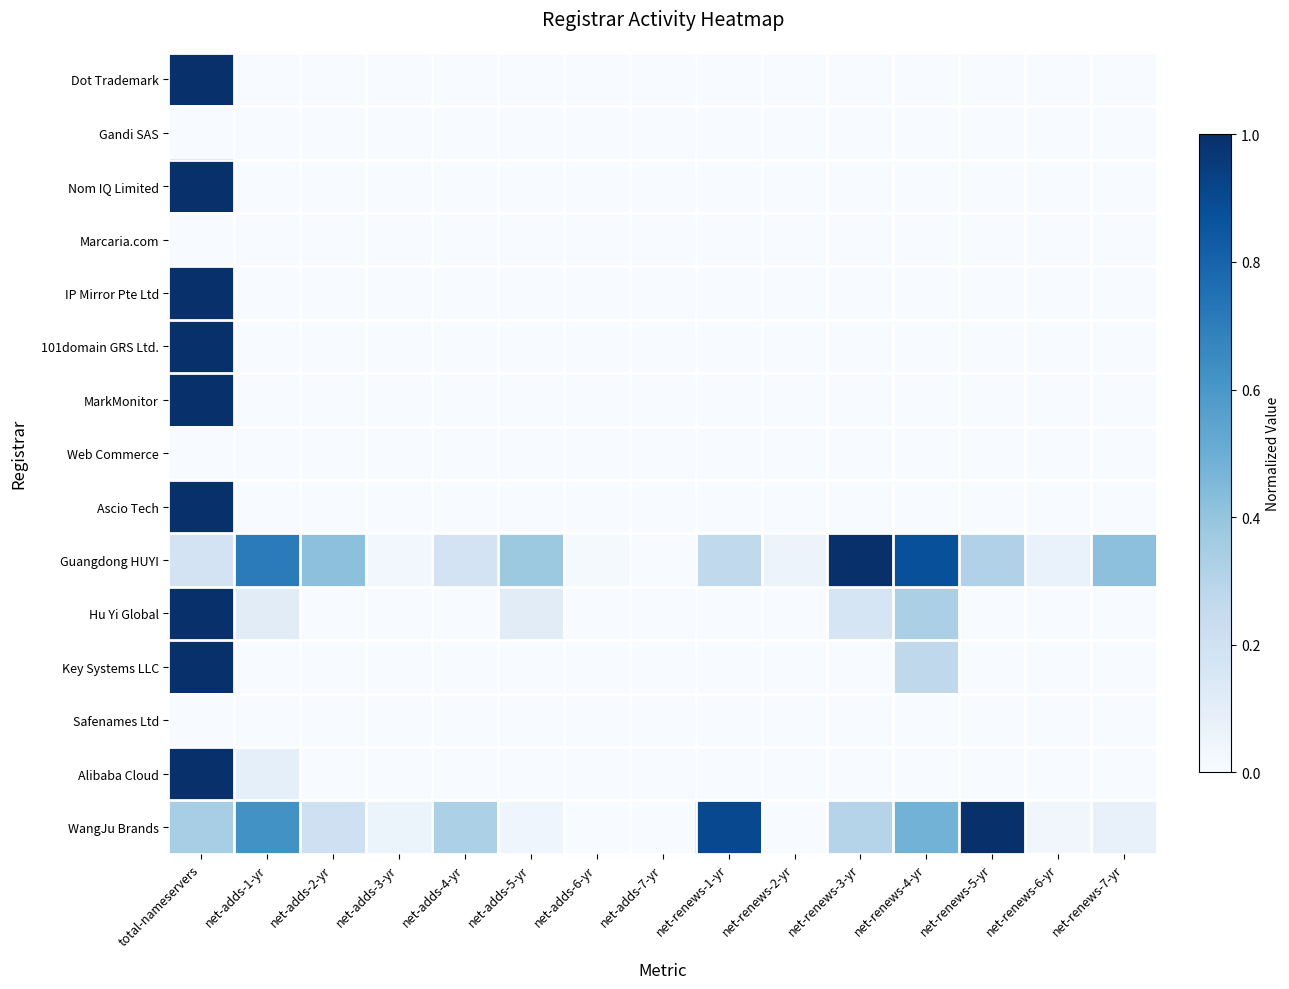

What is the spread (max minus min) of values at net-renews-1-yr?

0.9